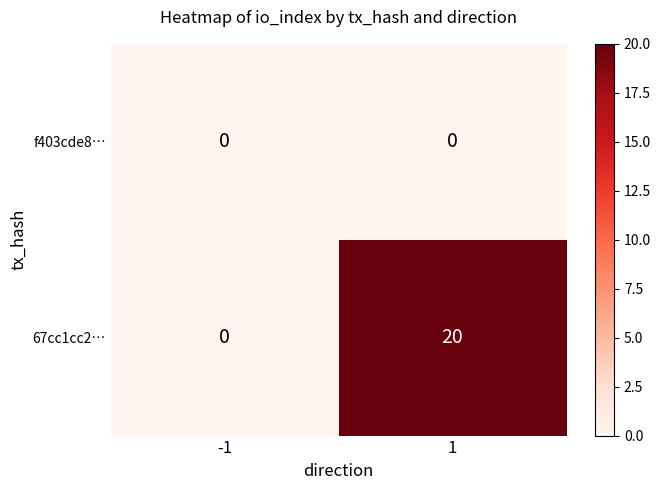

True or false: f403cde8… has a value of 0 at -1.

True